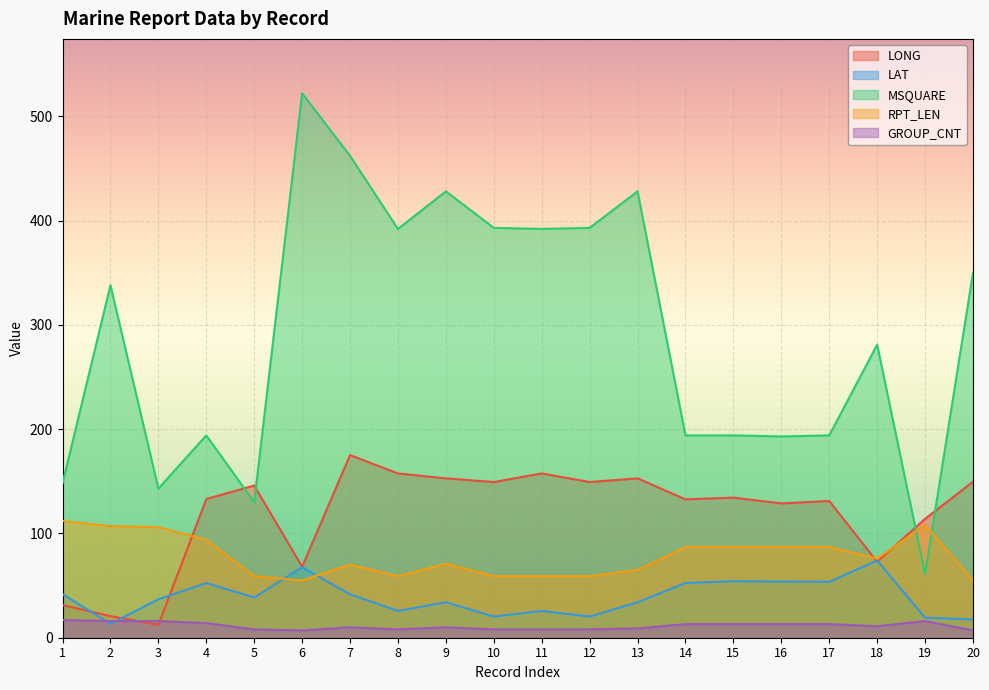

At which label does MSQUARE reach its peak?

6